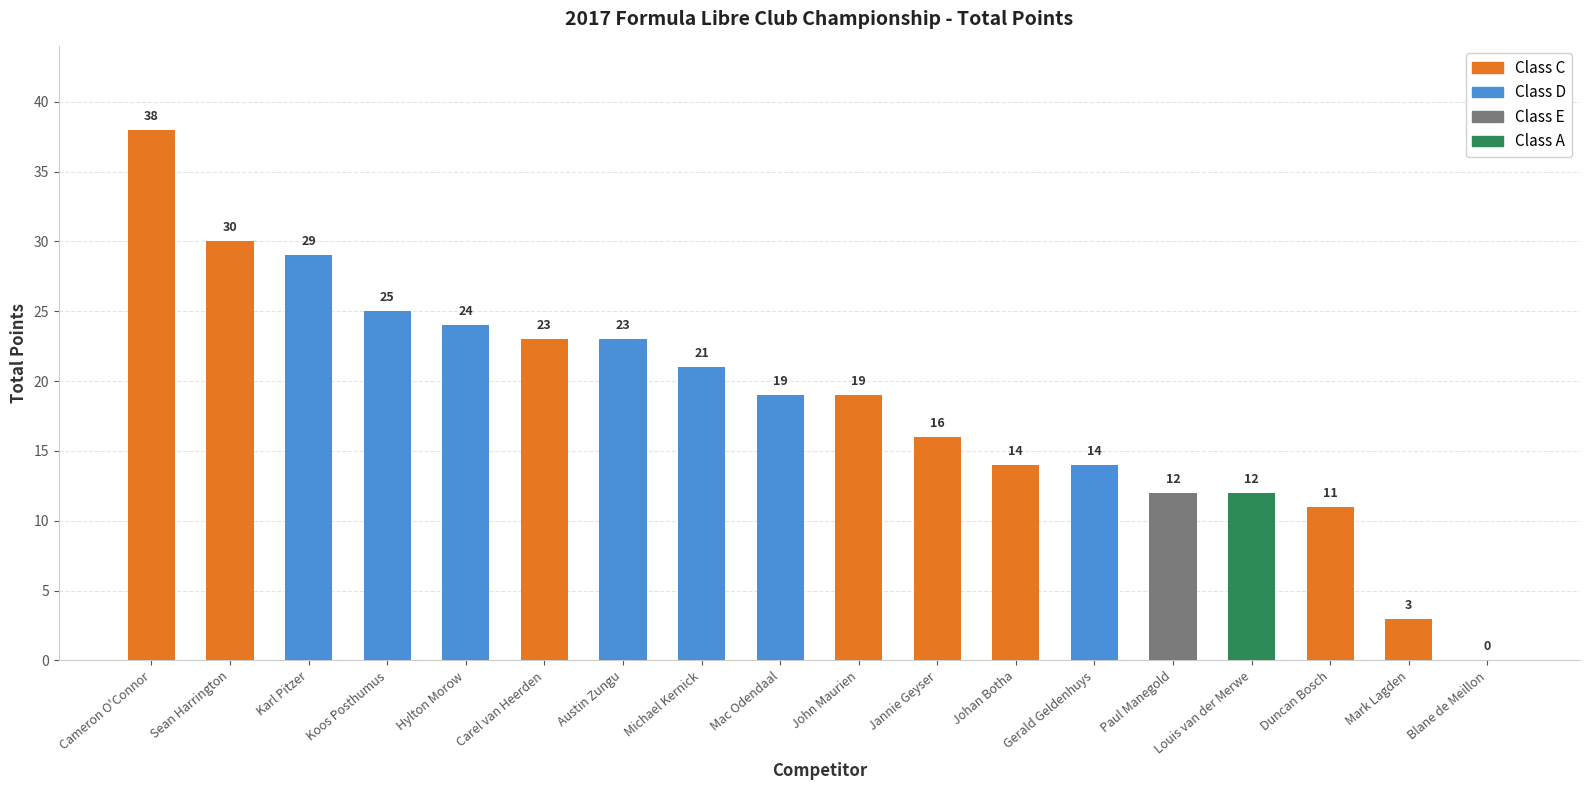

List the labels in order of value, largest first.

Cameron O'Connor, Sean Harrington, Karl Pitzer, Koos Posthumus, Hylton Morow, Carel van Heerden, Austin Zungu, Michael Kernick, Mac Odendaal, John Maurien, Jannie Geyser, Johan Botha, Gerald Geldenhuys, Paul Manegold, Louis van der Merwe, Duncan Bosch, Mark Lagden, Blane de Meillon